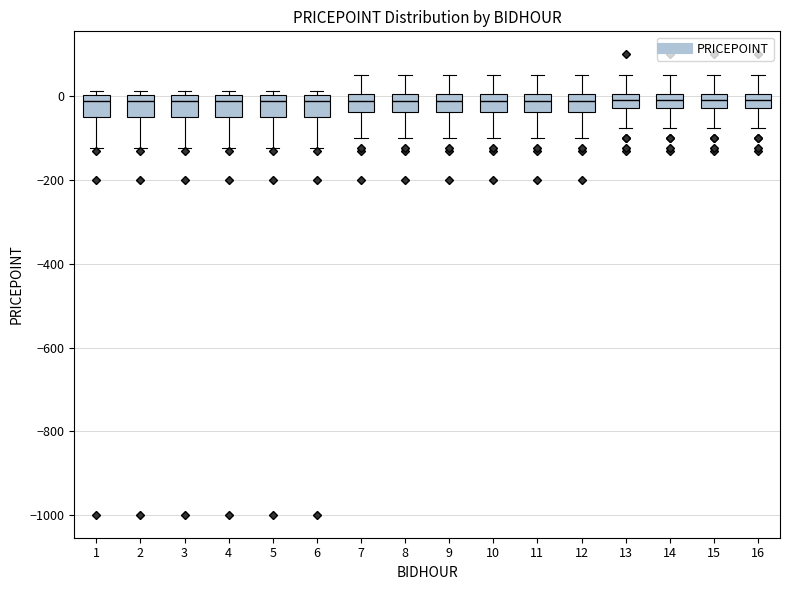

Reading left to right, transcribe this box plot: for each box, give where its median line is, the range the box spans, and where its two whiskers end, as read against the y-axis. The values are not printed on the chart, so give them approximately, as read against the axis.

1: median -20, box -40 to 0, whiskers -120 to 20
2: median -20, box -40 to 0, whiskers -120 to 20
3: median -20, box -40 to 0, whiskers -120 to 20
4: median -20, box -40 to 0, whiskers -120 to 20
5: median -20, box -40 to 0, whiskers -120 to 20
6: median -20, box -40 to 0, whiskers -120 to 20
7: median -20, box -40 to 0, whiskers -100 to 60
8: median -20, box -40 to 0, whiskers -100 to 60
9: median -20, box -40 to 0, whiskers -100 to 60
10: median -20, box -40 to 0, whiskers -100 to 60
11: median -20, box -40 to 0, whiskers -100 to 60
12: median -20, box -40 to 0, whiskers -100 to 60
13: median 0 (inside the box), box -20 to 0, whiskers -80 to 60
14: median 0 (inside the box), box -20 to 0, whiskers -80 to 60
15: median 0 (inside the box), box -20 to 0, whiskers -80 to 60
16: median 0 (inside the box), box -20 to 0, whiskers -80 to 60